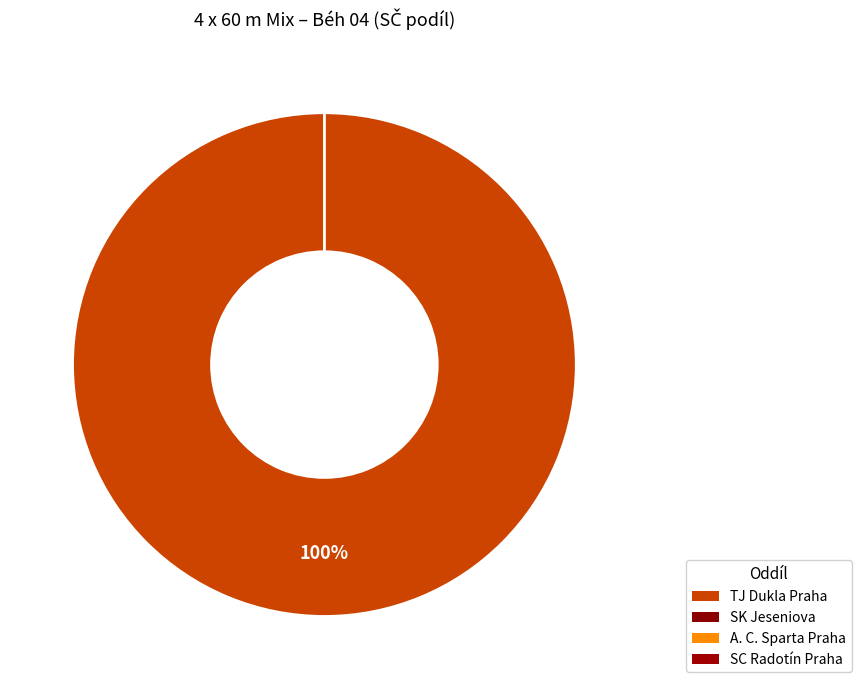

The A. C. Sparta Praha slice represents 0% of the pie. True or false?

True